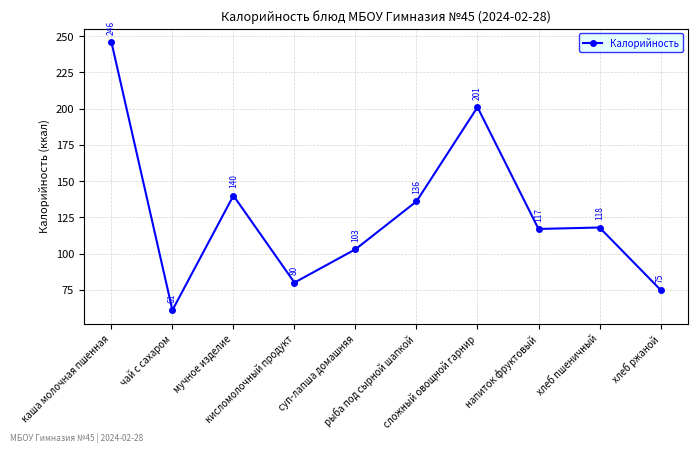

Read the value at мучное изделие, to the nearest 5.

140